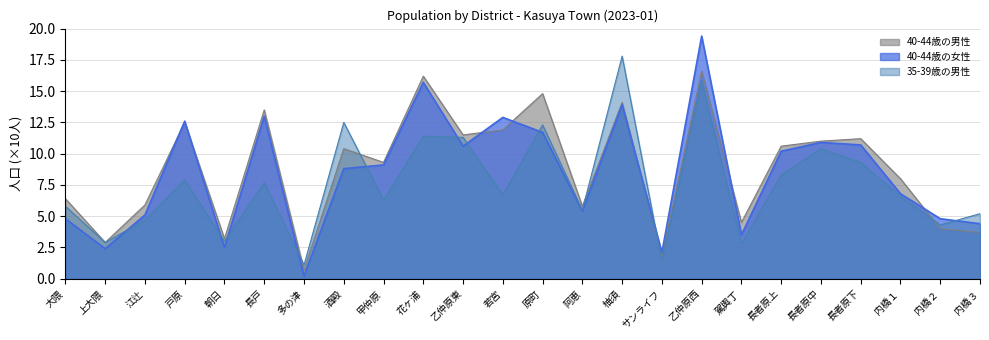

How many lines are shown in the chart?

3